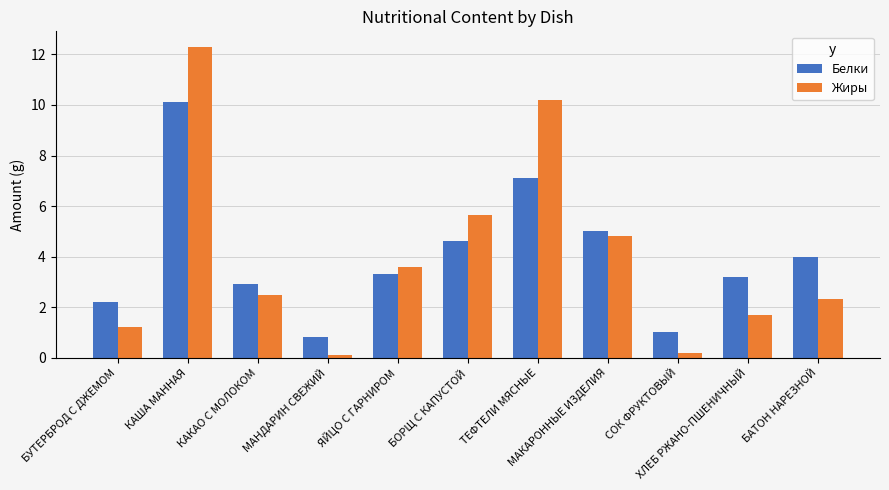

What is the sum of the Жиры values at КАКАО С МОЛОКОМ and ЯЙЦО С ГАРНИРОМ?

6.1